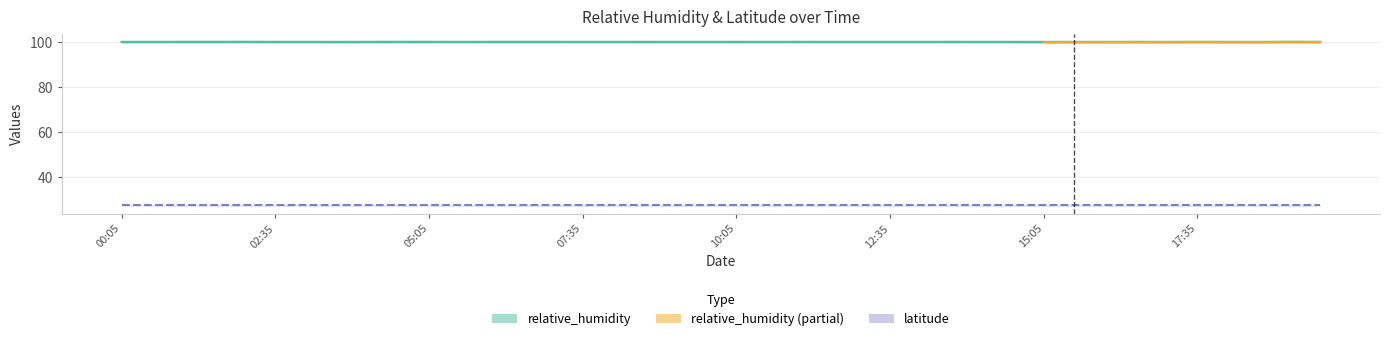

Approximately how many times larger is the value at 2017-05-01T14:35 compared to 2017-05-01T17:05?

1.0